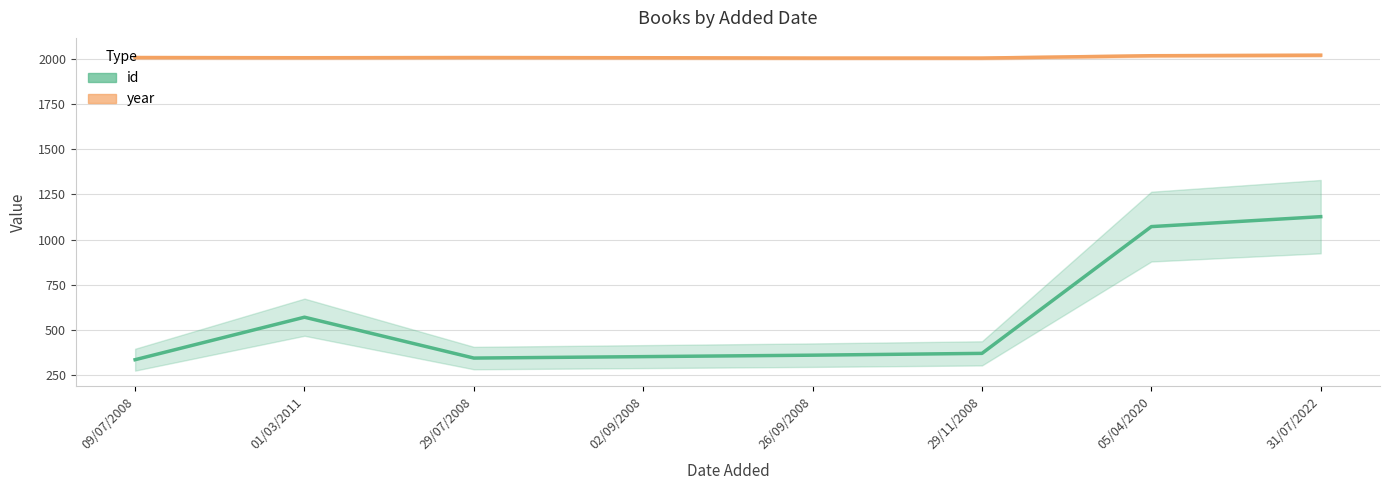

True or false: id and year intersect in this chart.

False